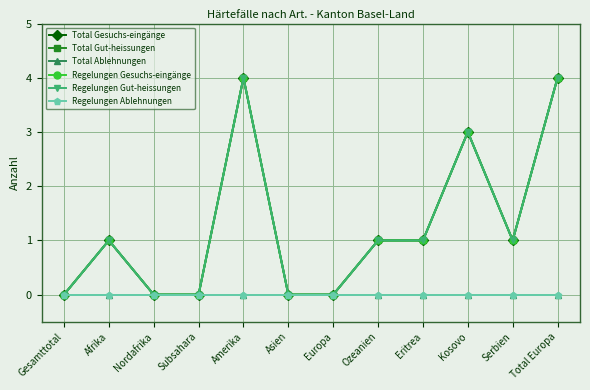

What is the maximum value for Regelungen Gut-heissungen?

4